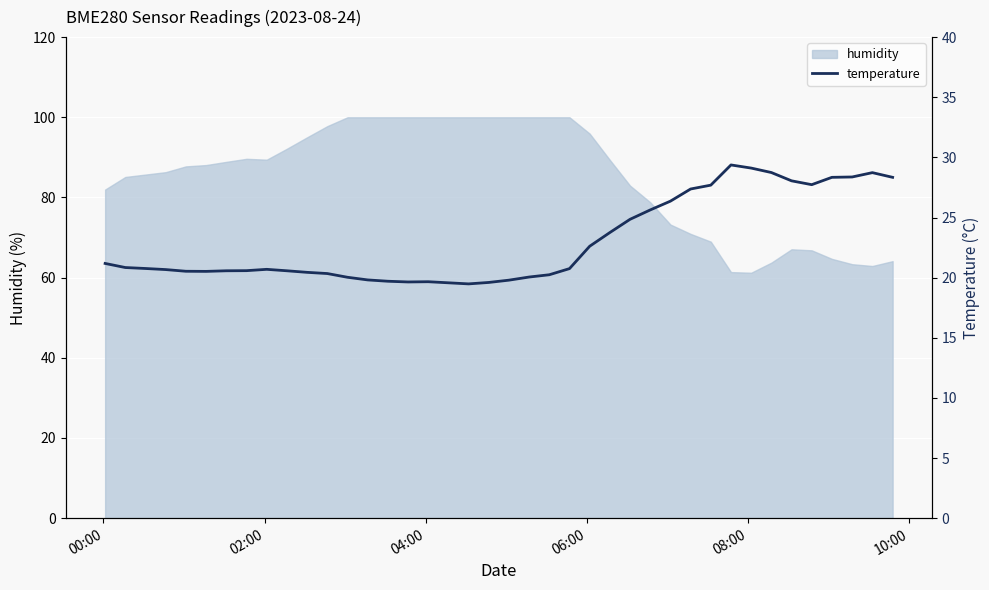

What is the value of the 11th point from the left?

20.4